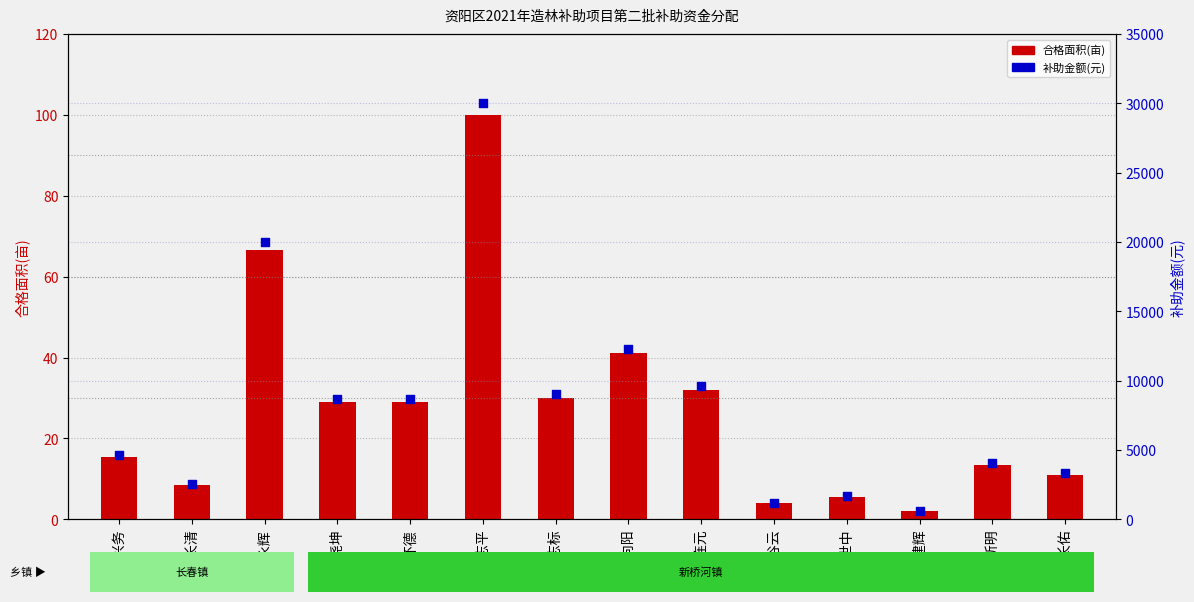

What is the total value across all series at 刘兴务?

4665.5